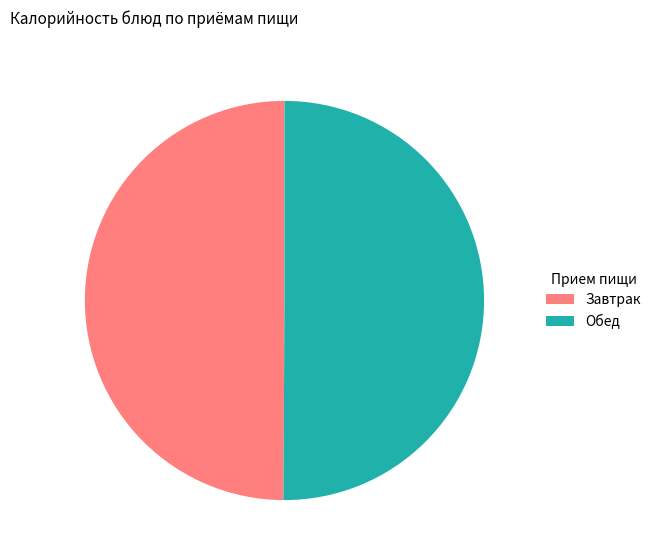

Count the number of slices in the pie.

2